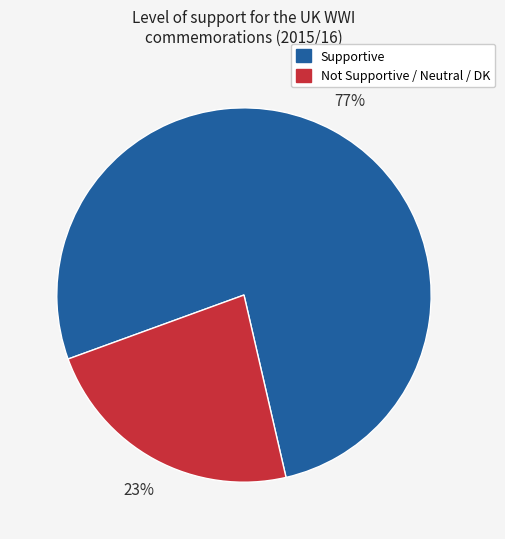

True or false: Supportive accounts for 85% of the total.

False